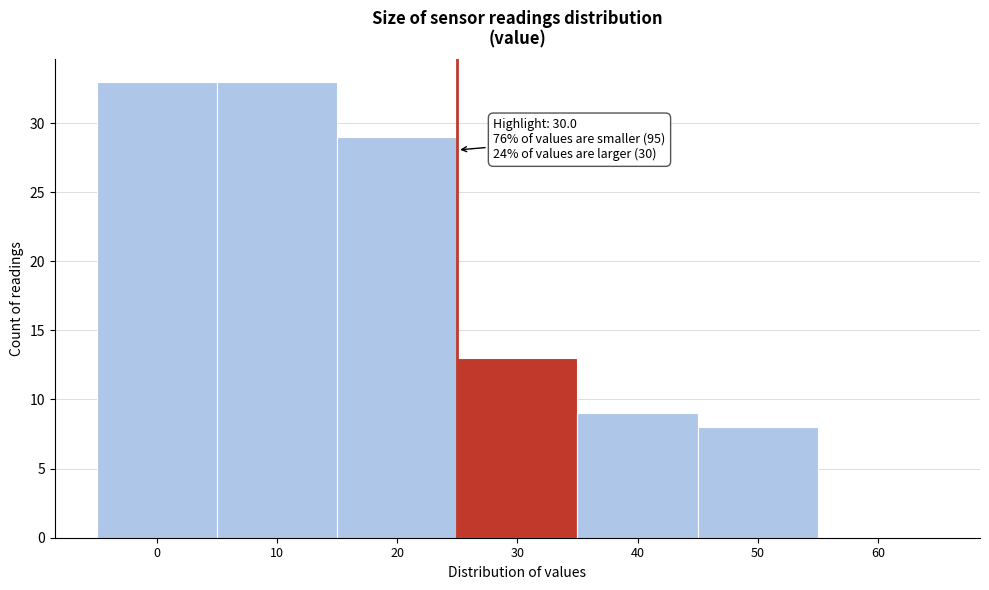

Reading left to right, what are all the values shown in this chart?

0=33	10=33	20=29	30=13	40=9	50=8	60=0